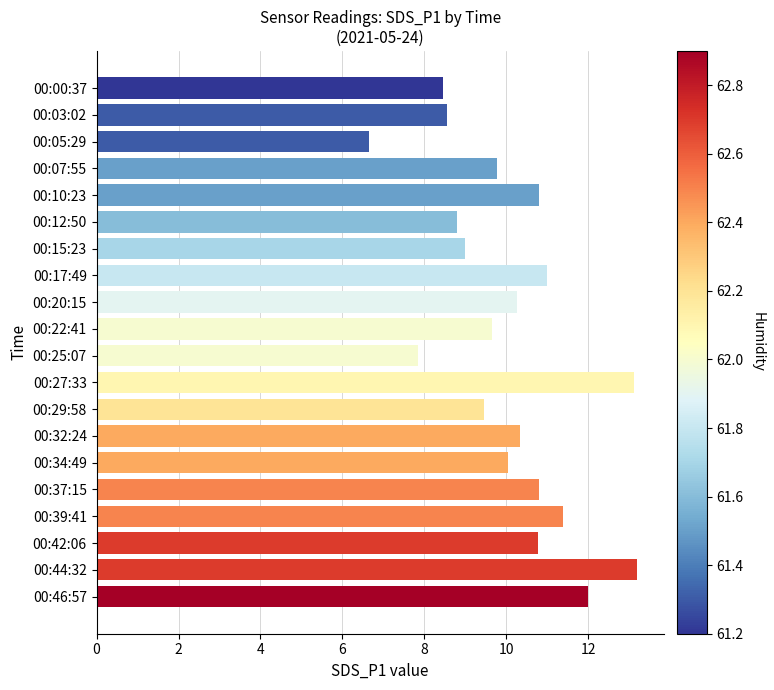

What is the difference between the values at 00:15:23 and 00:17:49?

2.0